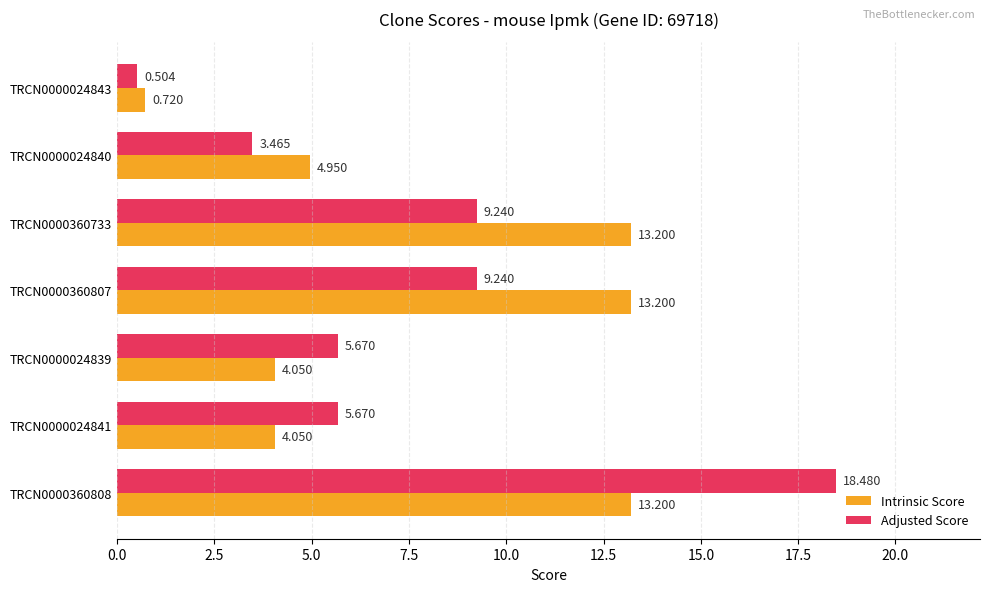

Which series has the largest total across all categories?

Intrinsic Score